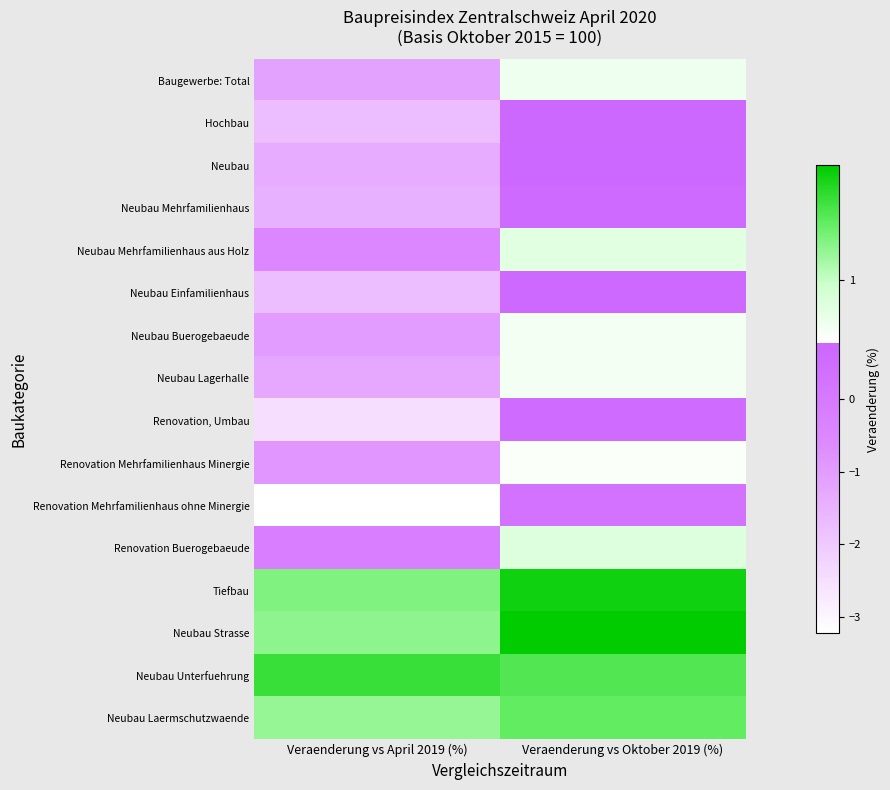

Read the Tiefbau value at 1.

1.9